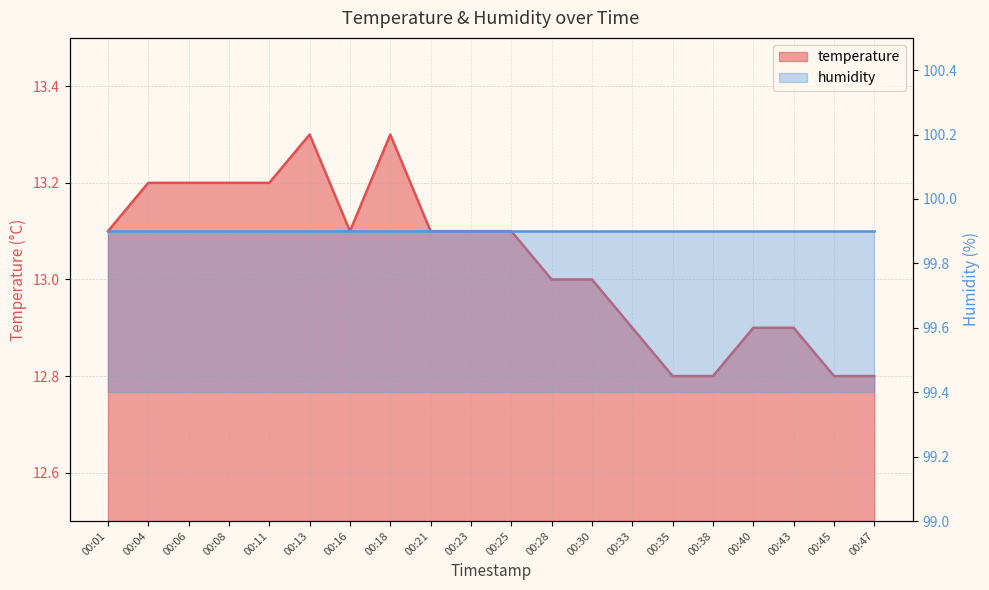

True or false: there are more than 0 points higher than both neighbors.

True